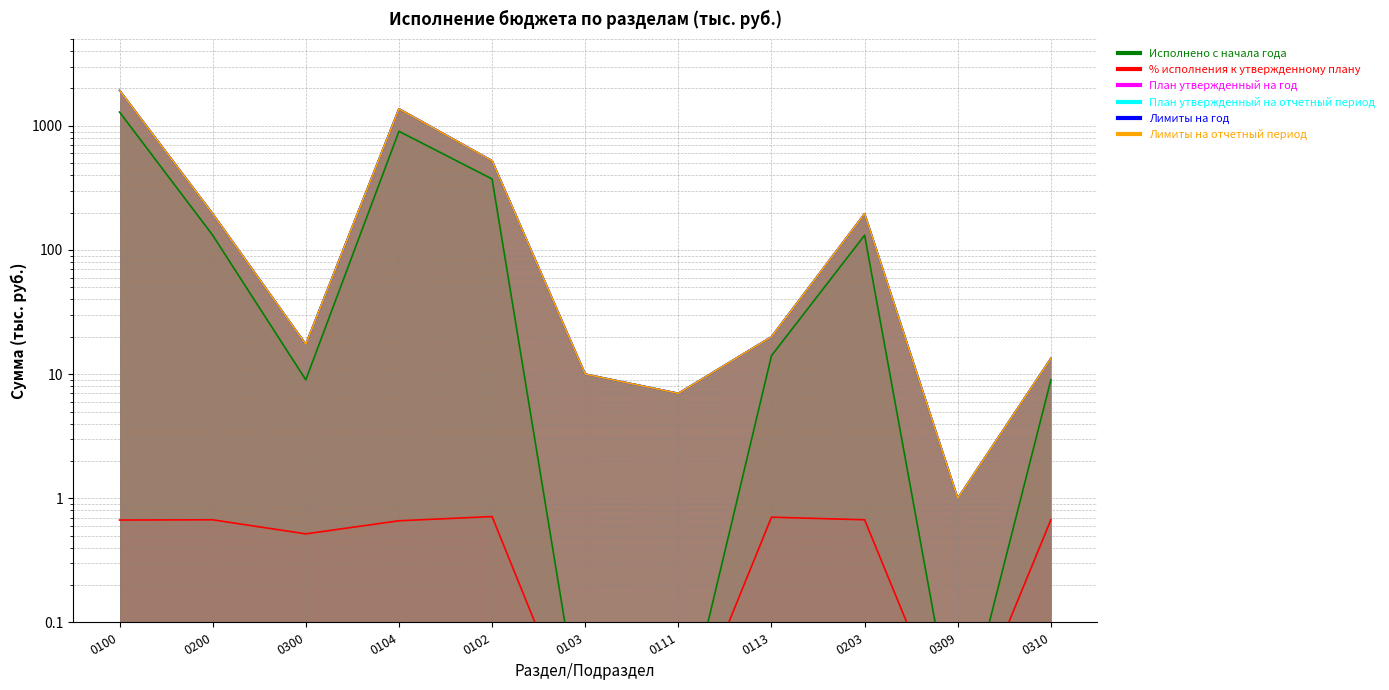

Between 0104 and 0111, which series saw the biggest shift?

План утвержденный на год